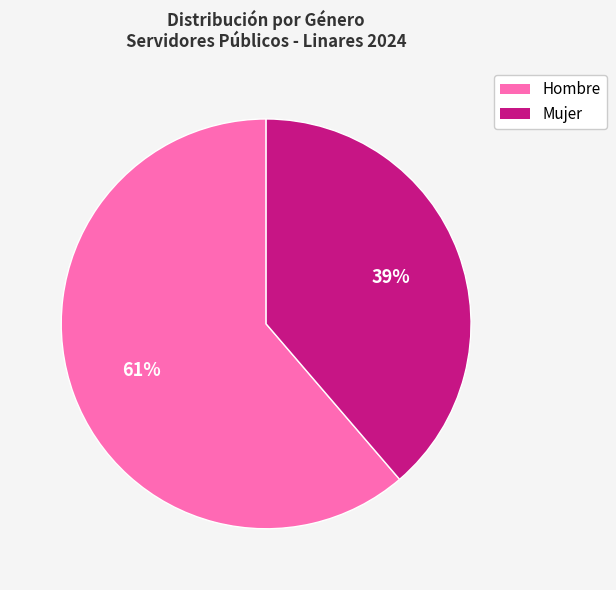

How many slices are in this pie chart?

2